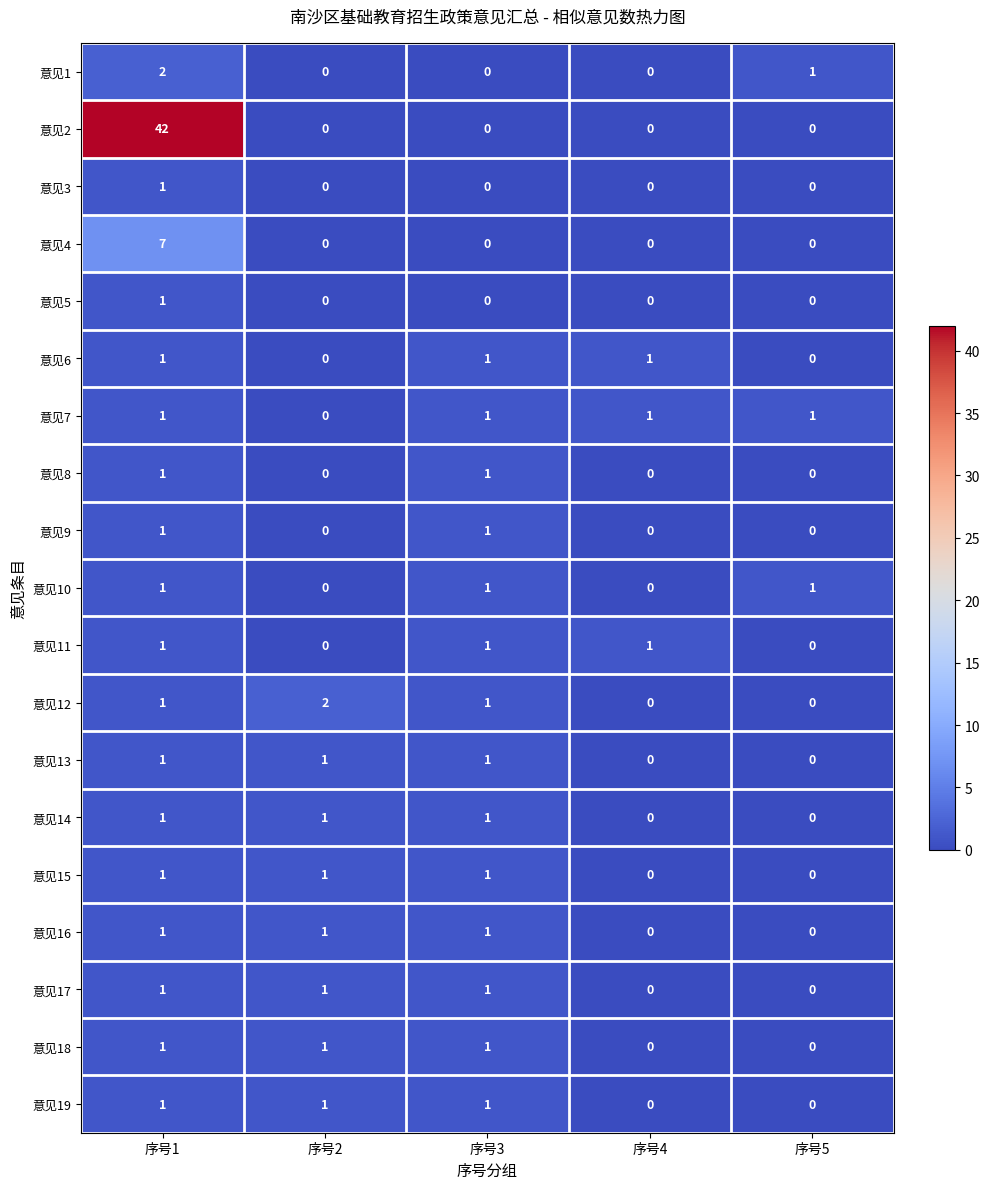

What is the total value across all series at 序号1?

67